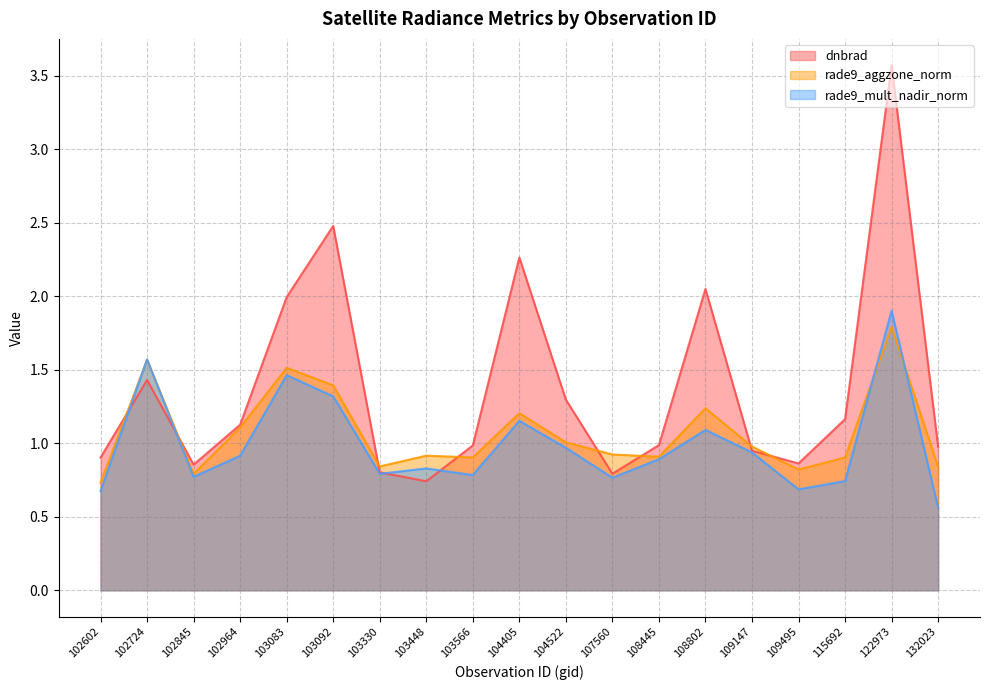

Between which two adjacent categories do rade9_mult_nadir_norm and rade9_aggzone_norm first intersect?

102602 and 102724